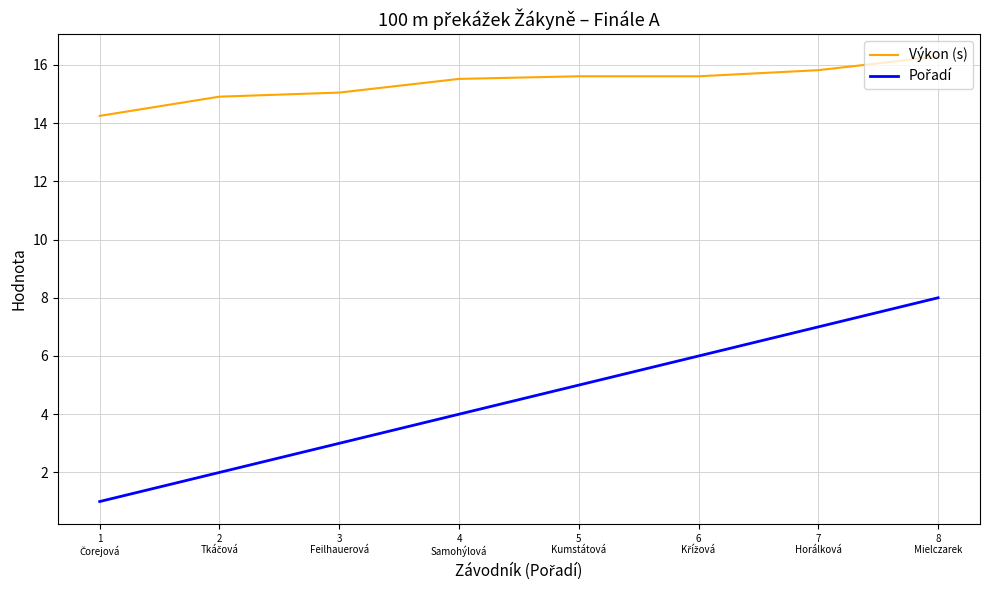

What is the total value across all series at 8
Mielczarek?

24.3